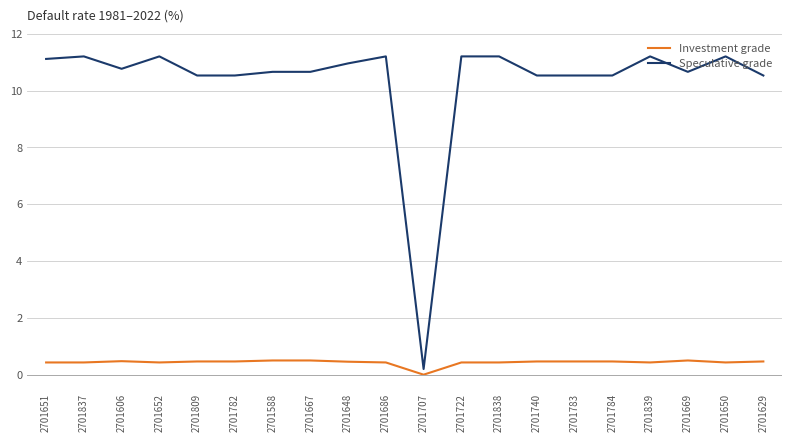

Where is Speculative grade nearest to the value 5?

2701707